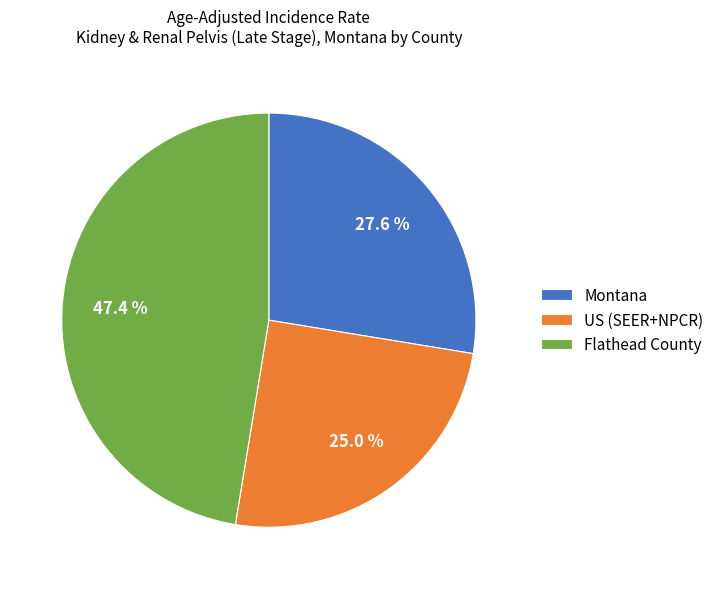

What is the largest slice in the pie chart?

Flathead County